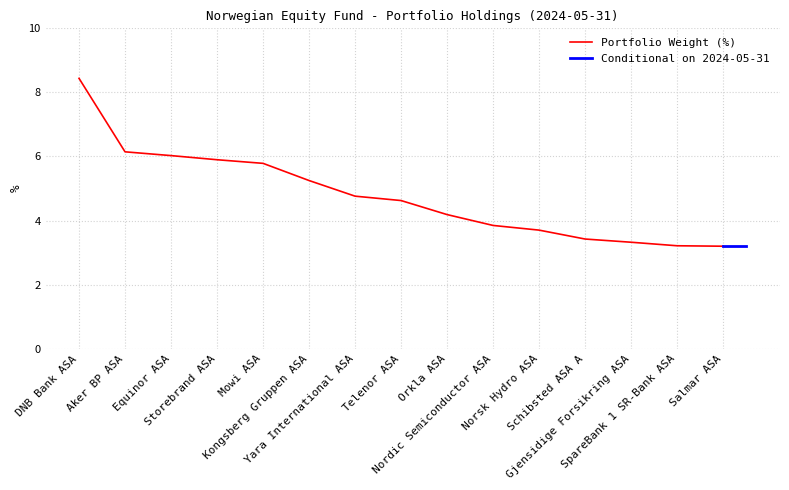

How many values are below 4?

6